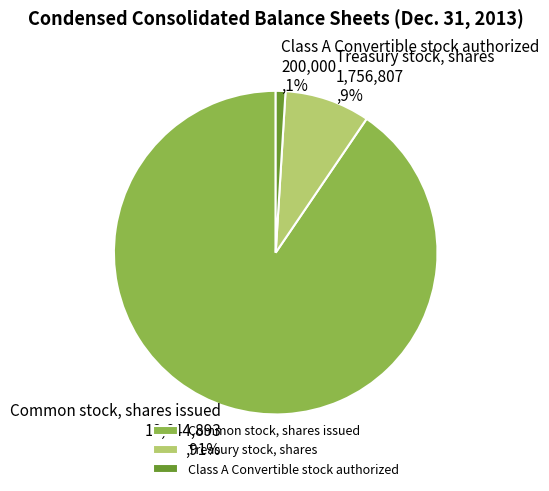

Between Treasury stock, shares and Class A Convertible stock authorized, which is larger?

Treasury stock, shares